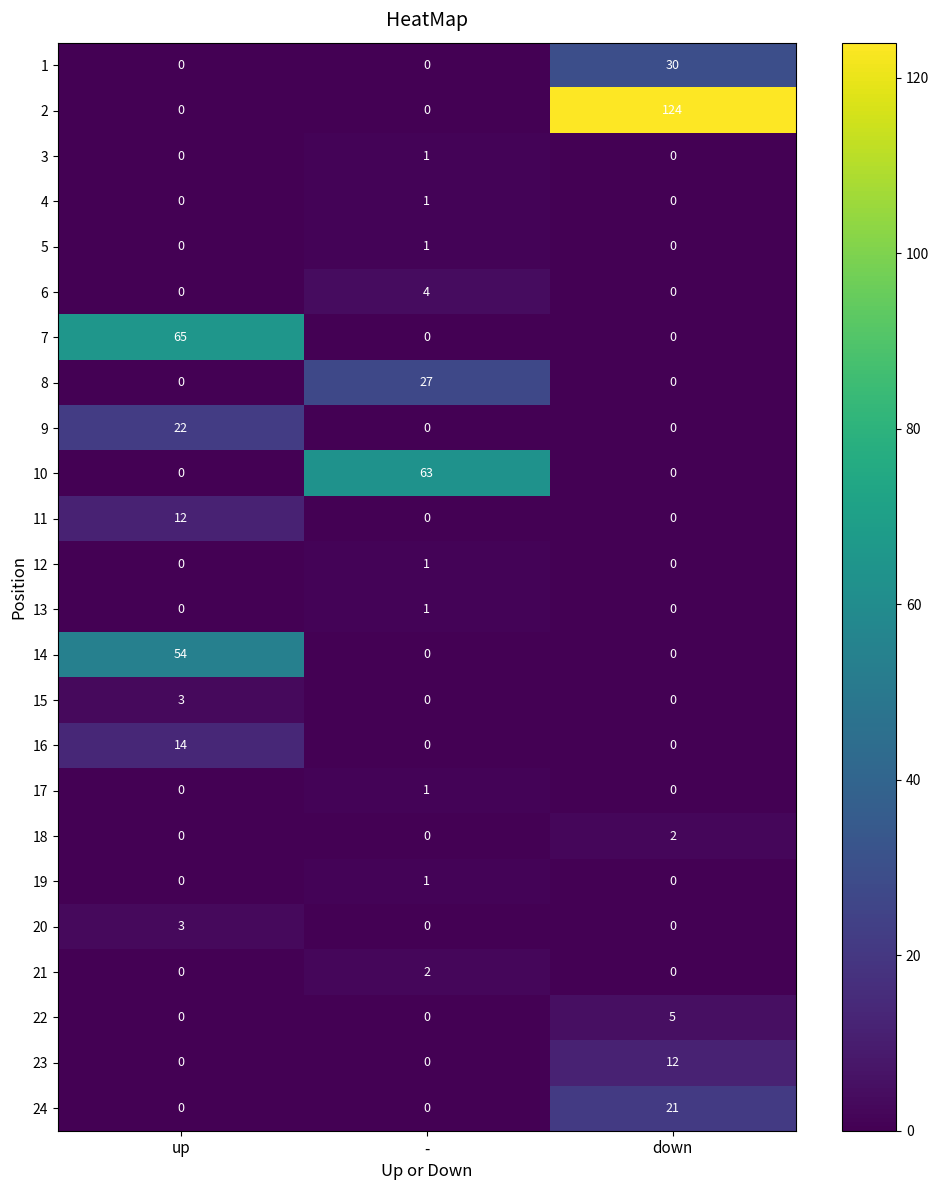

Which category has the highest value across all series?

down